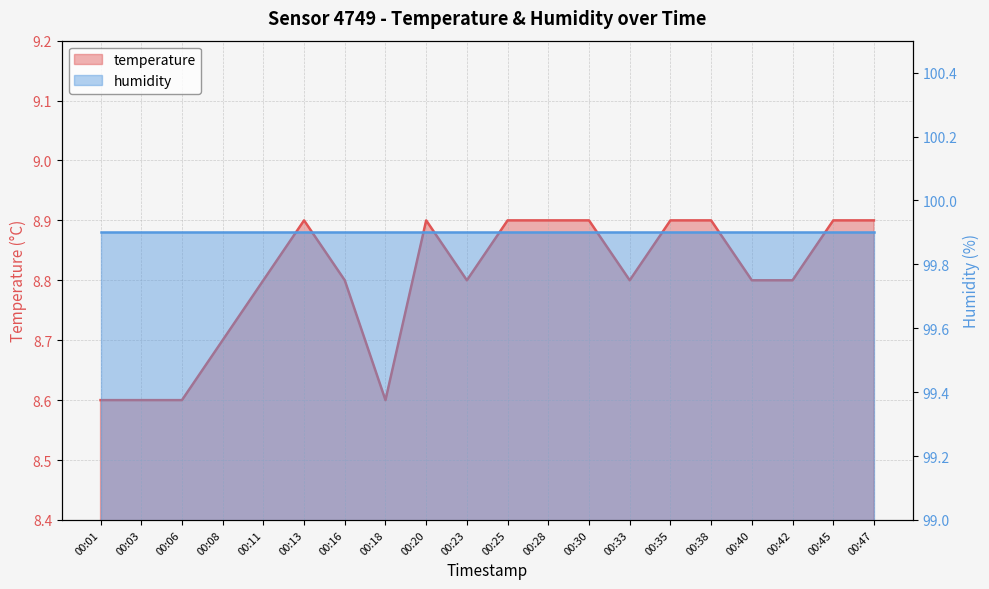

What is the difference between the maximum and minimum values?

0.3